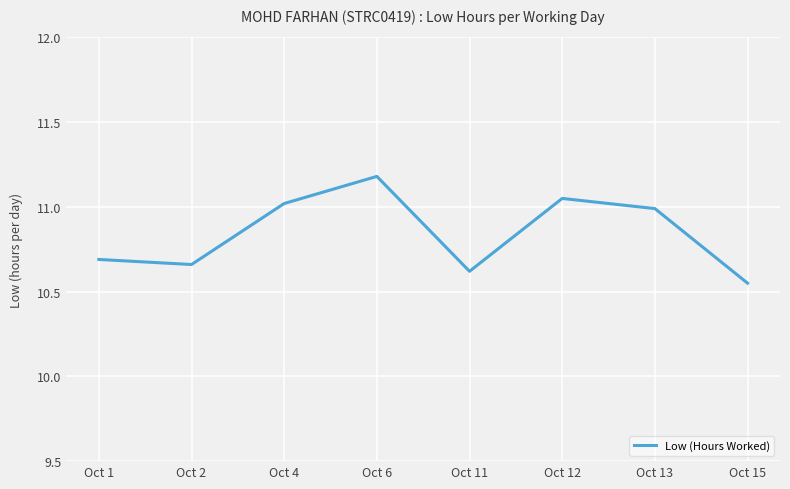

Does the chart display data point markers on the line(s)?

No